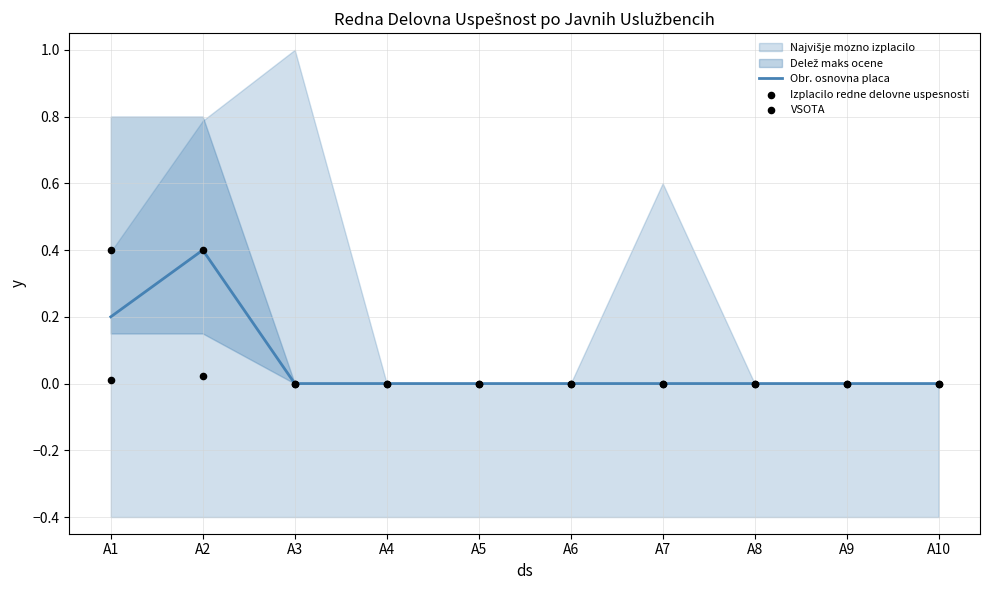

Is it true that Obr. osnovna placa equals 0.4 at A2?

True